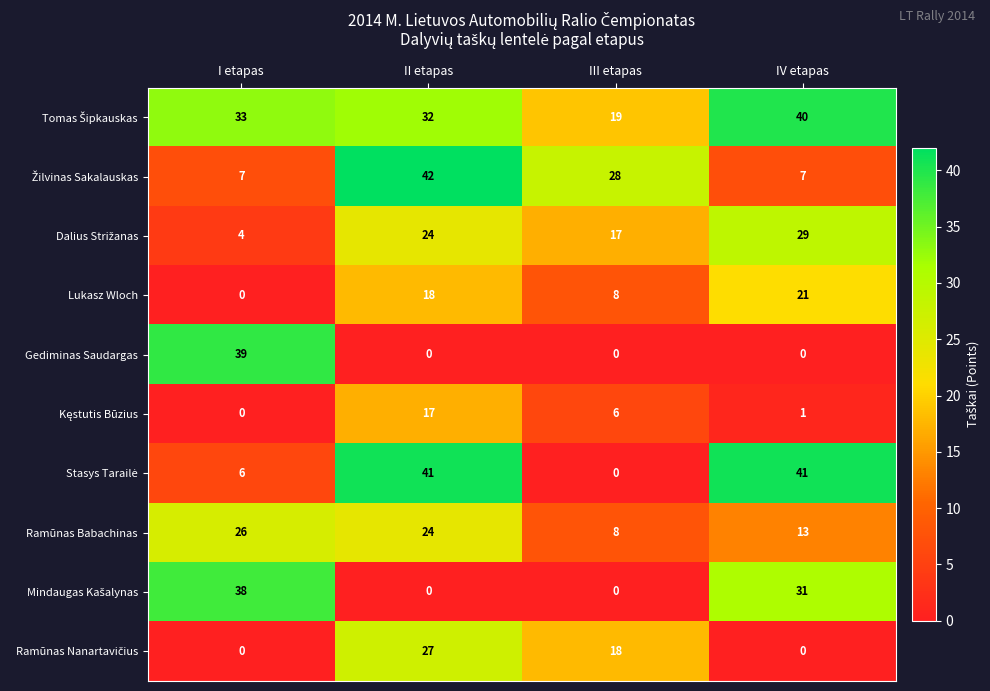

What is the approximate value of Ramūnas Babachinas at III etapas, to the nearest 10?

10